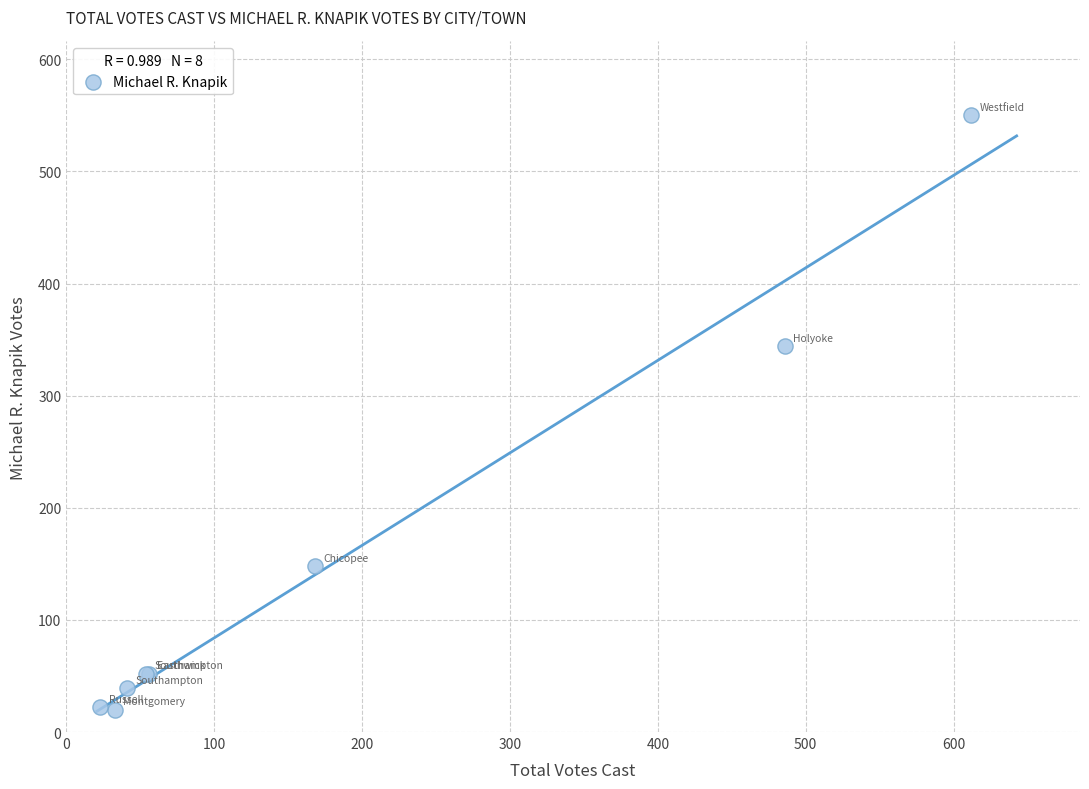

What Y value in the scatter plot is closest to 285?

344